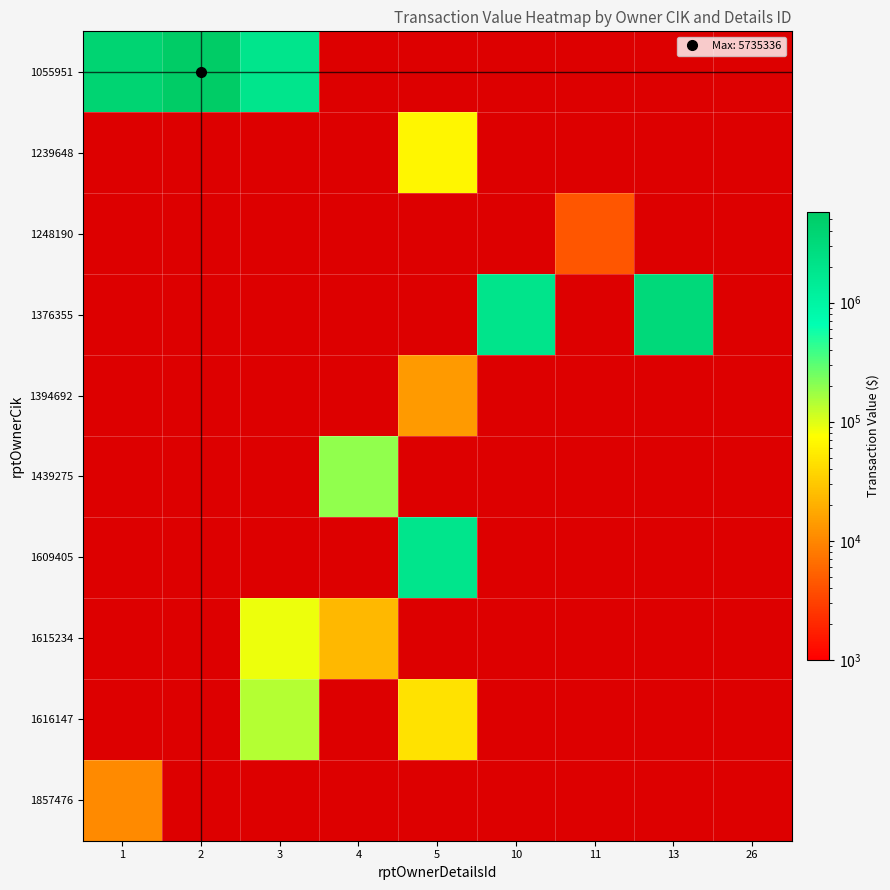

Between 11 and 5, which is larger?

5